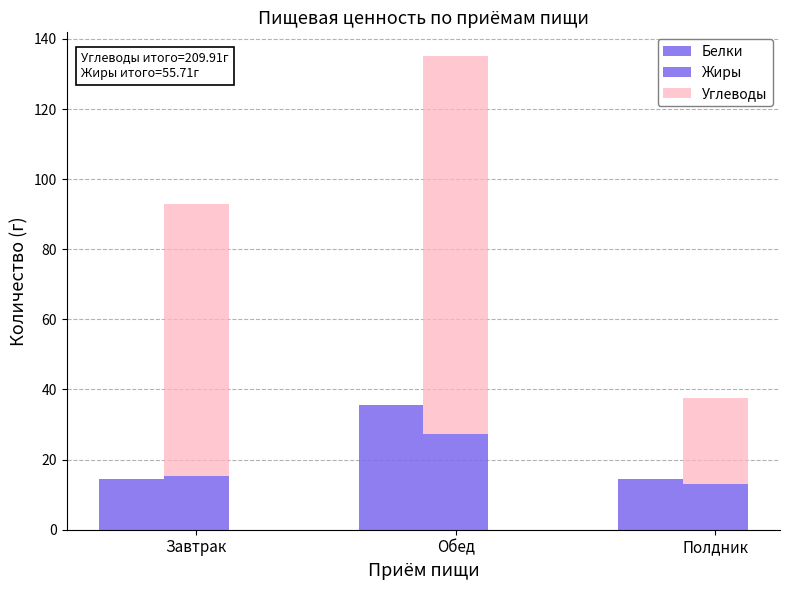

Reading left to right, what are all the values shown in this chart?

Белки: Завтрак=14.5	Обед=35.5	Полдник=14.6
Жиры: Завтрак=15.3	Обед=27.3	Полдник=13.1
Углеводы: Завтрак=77.5	Обед=107.8	Полдник=24.6